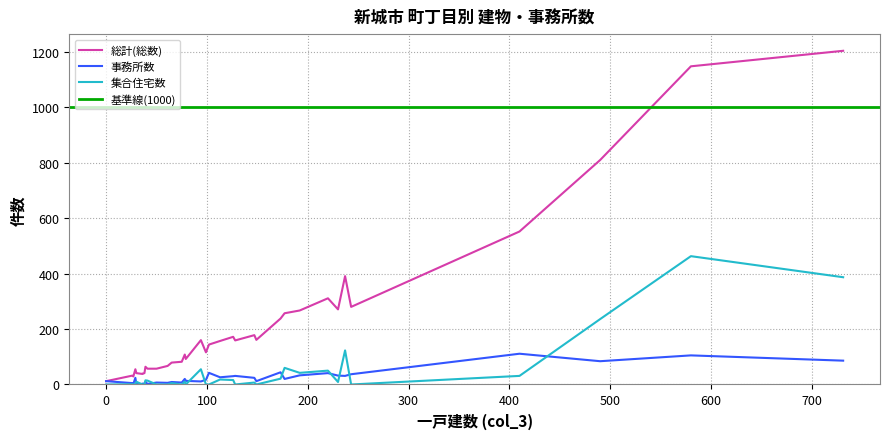

In 事務所数, how many points are higher than both neighbors (excluding endpoints)?

11